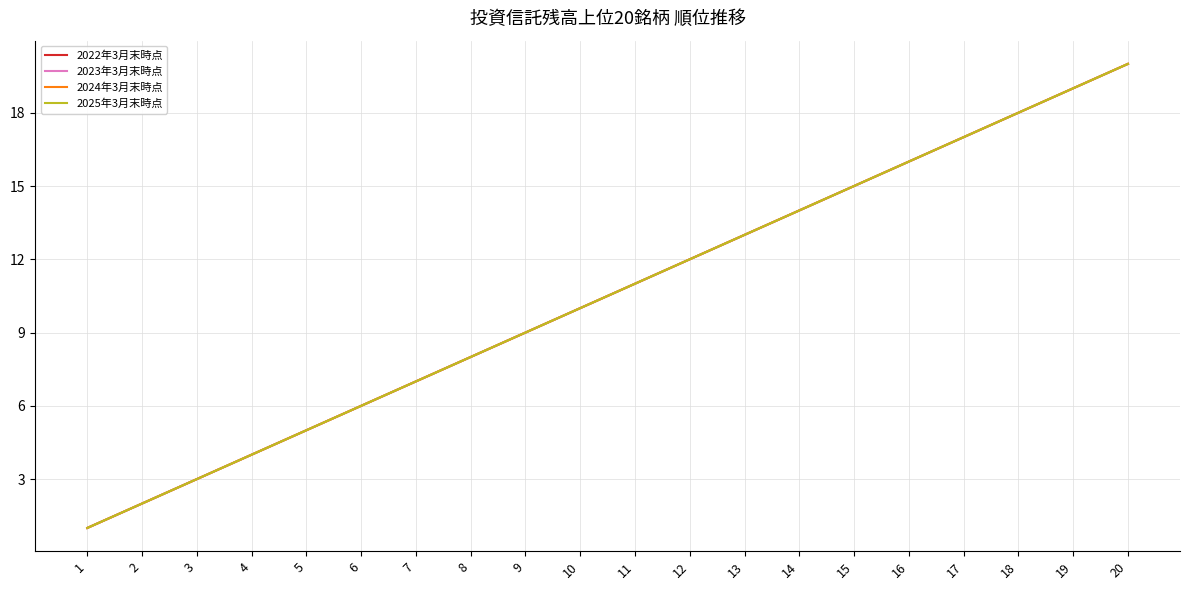

At 13, list the series in order from smallest to largest.

2022年3月末時点, 2023年3月末時点, 2024年3月末時点, 2025年3月末時点